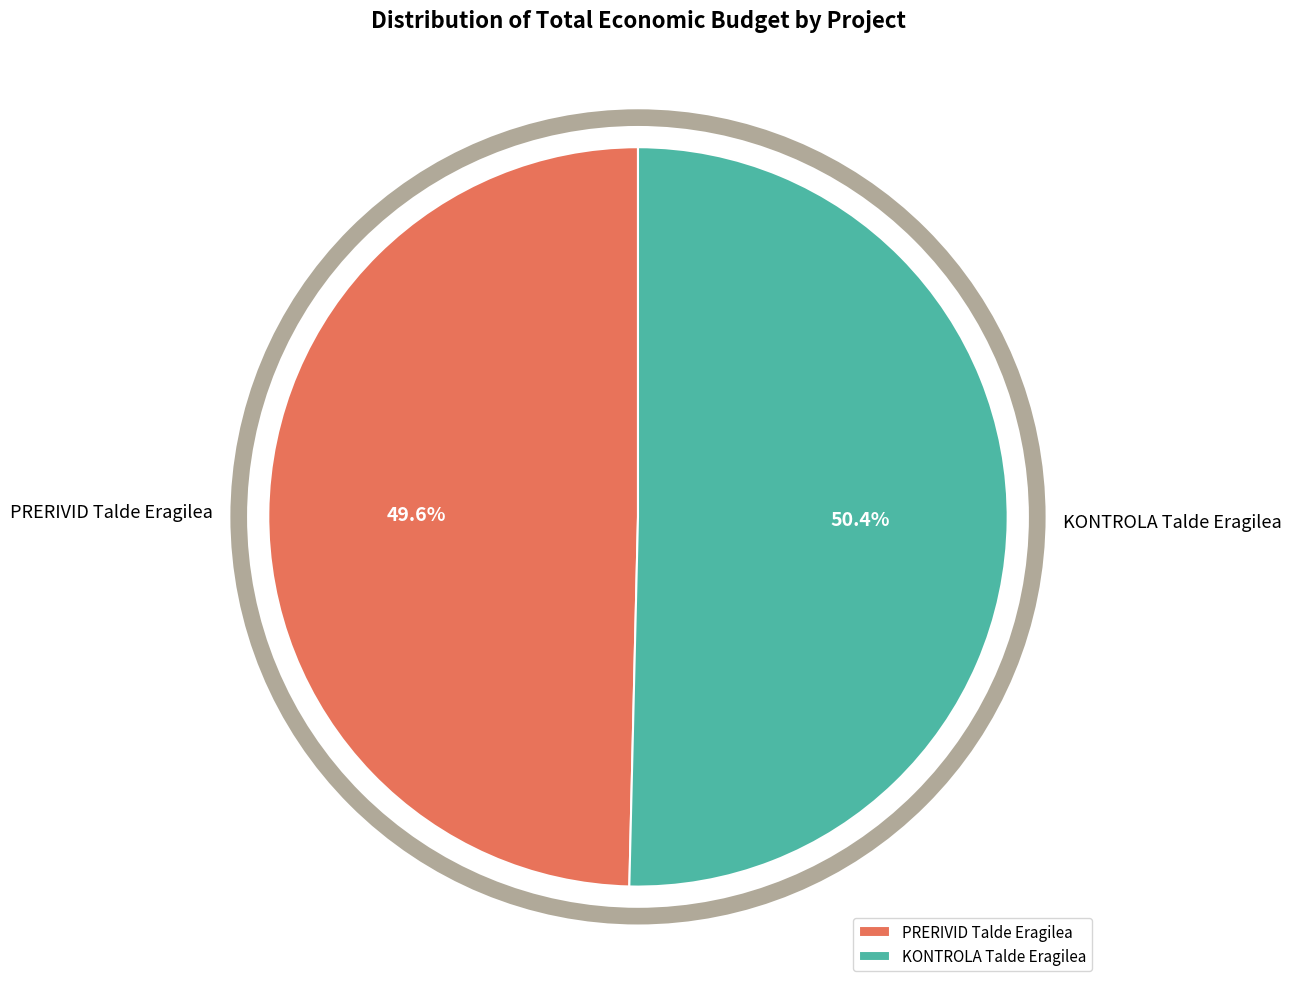

Which has a higher value, KONTROLA Talde Eragilea or PRERIVID Talde Eragilea?

KONTROLA Talde Eragilea